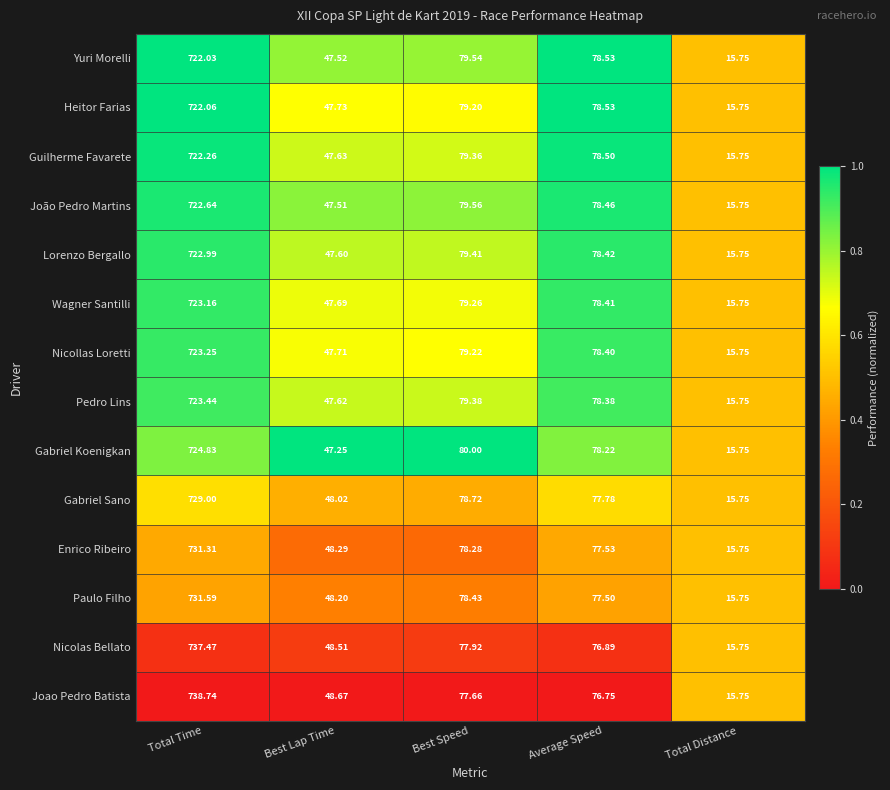

Which series has the largest total across all categories?

Joao Pedro Batista